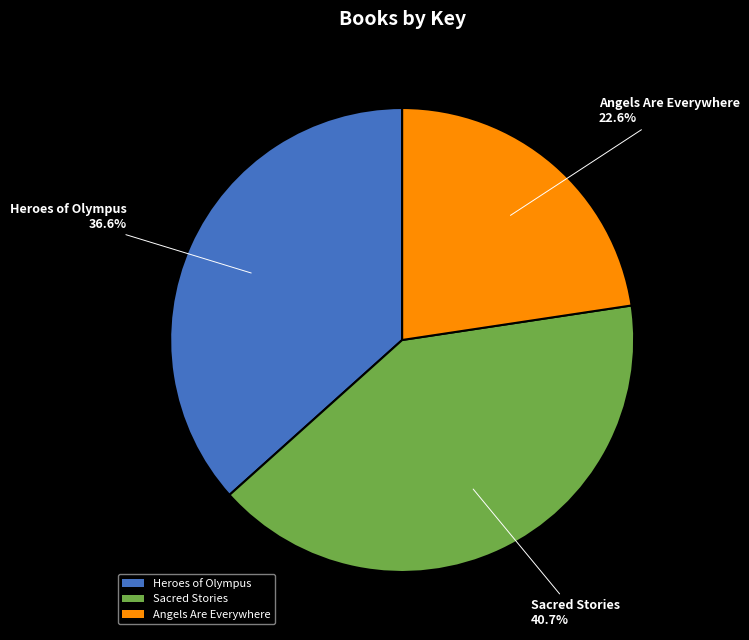

What is the ratio of the value at Heroes of Olympus to the value at Angels Are Everywhere?

1.6